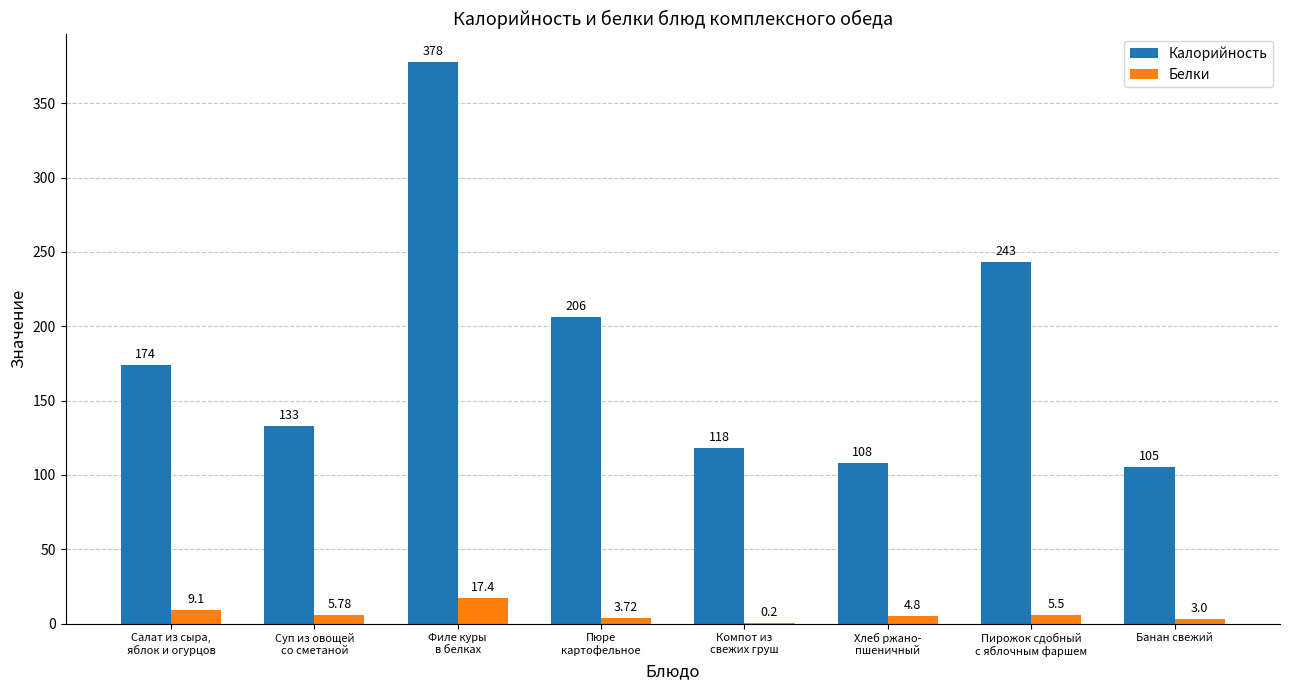

Which series has the largest total across all categories?

Калорийность